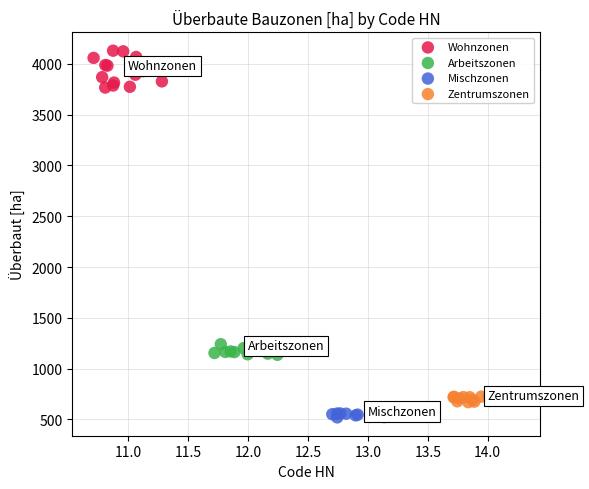

Which series has the largest Y range (max minus min)?

Wohnzonen